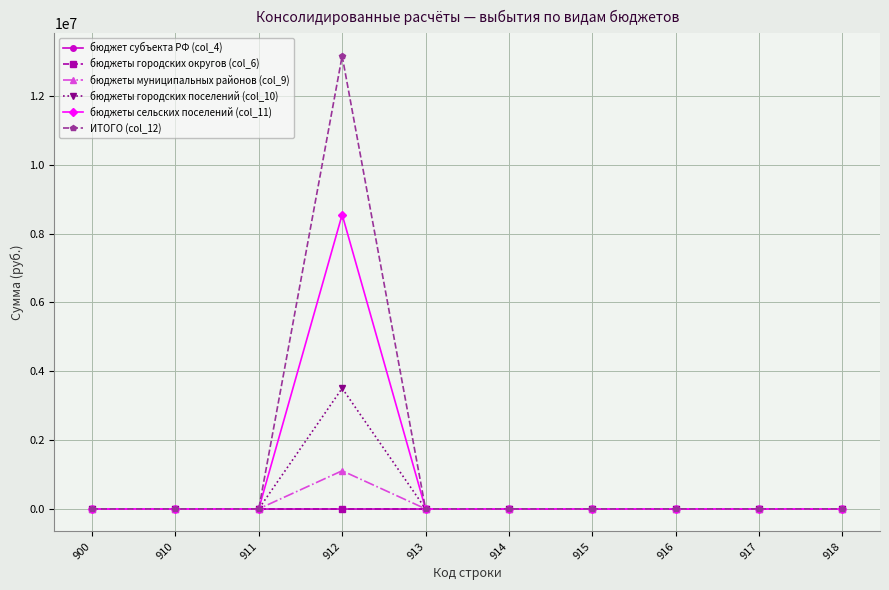

Is this an area chart (filled region under the line)?

No